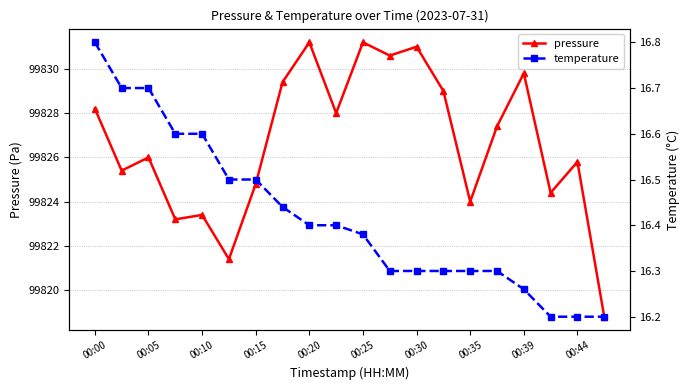

Where does the pressure series first go above 99827?

00:00